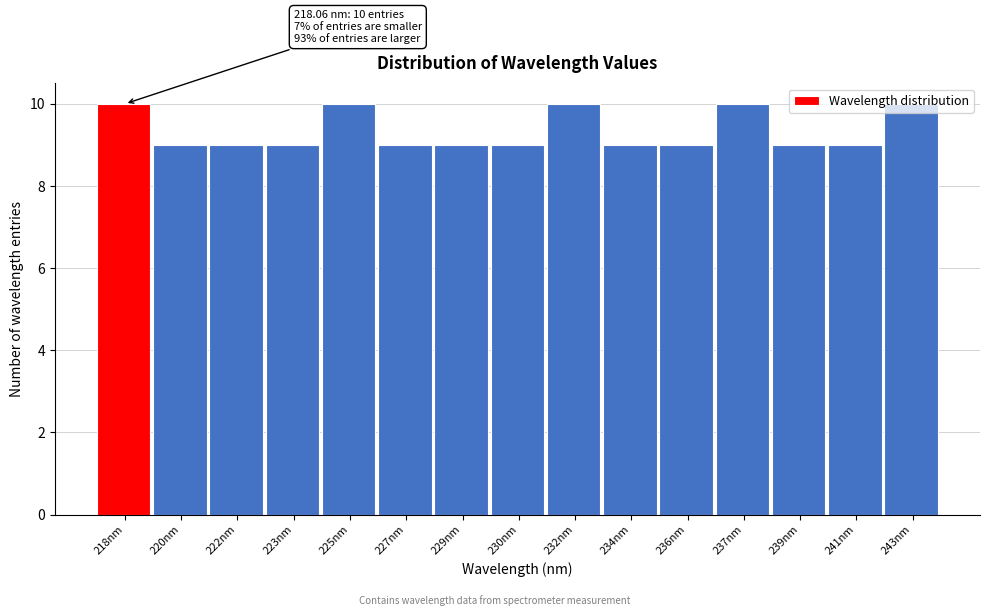

Which has a higher value, 225nm or 222nm?

225nm